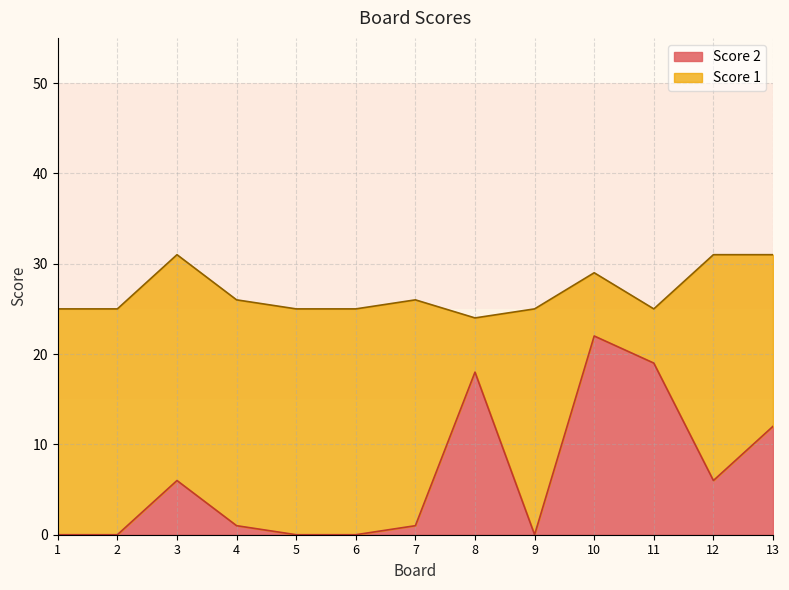

How many interior local peaks (higher than both neighbors) does the data have?

3